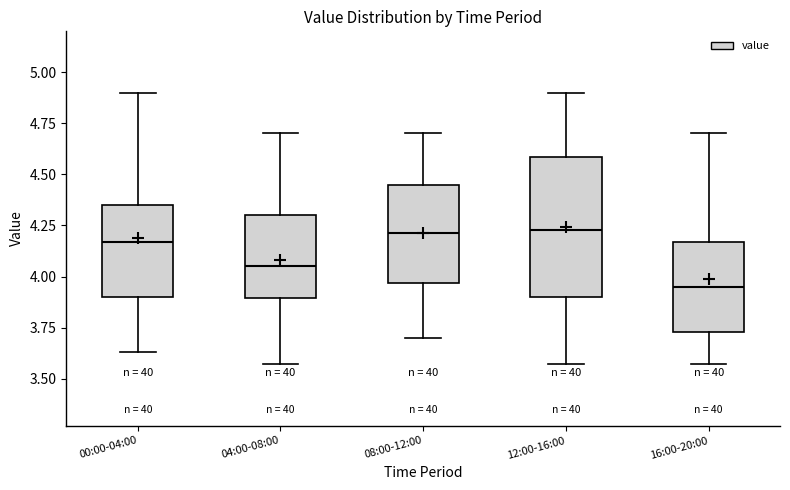

Which box's median line is the lowest?

16:00-20:00